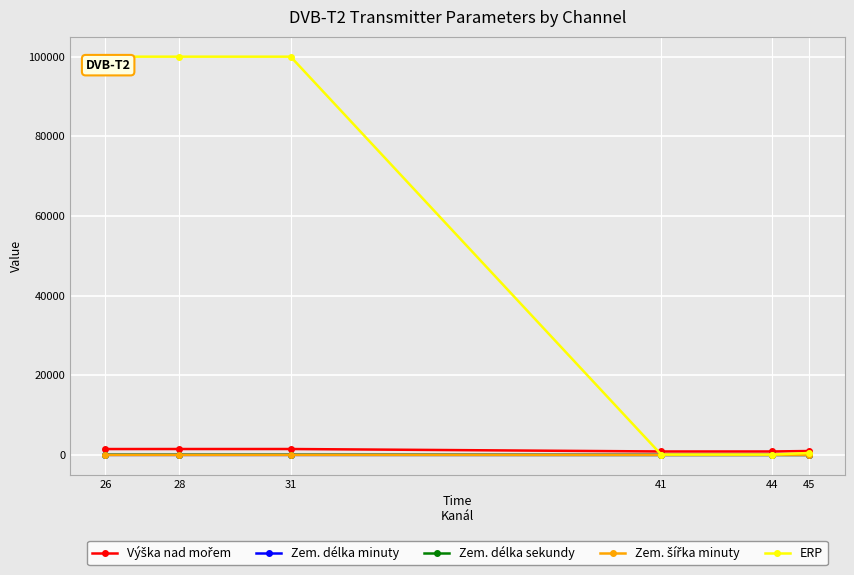

What is the maximum value shown in the chart?

100000